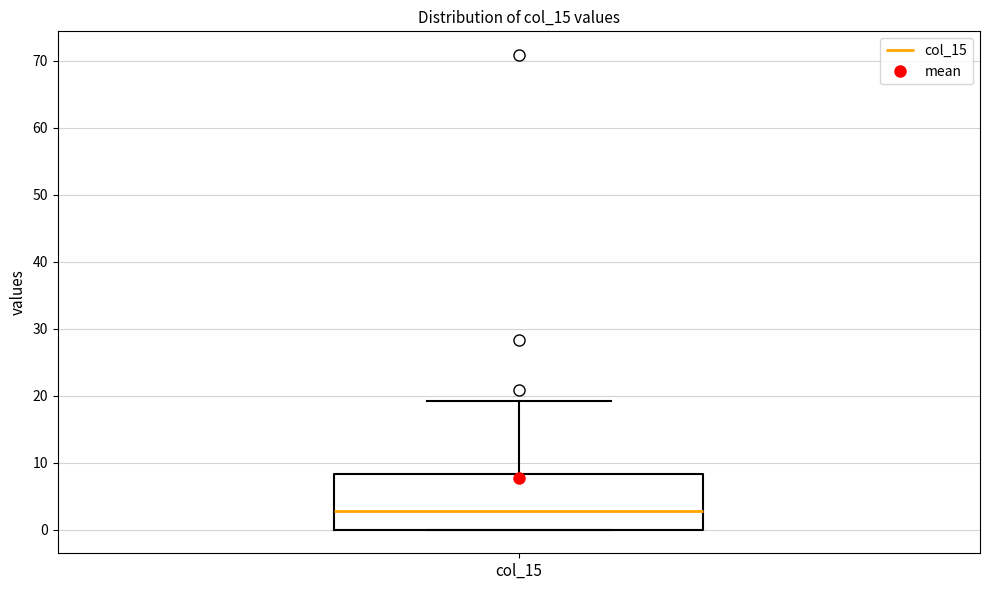

Read this box plot against the y-axis: the position of the median line, the range covered by the box, and the ends of both whiskers. The values are not printed on the chart, so give them approximately, as read against the axis.

median 3, box 0 to 8, whiskers 0 to 19